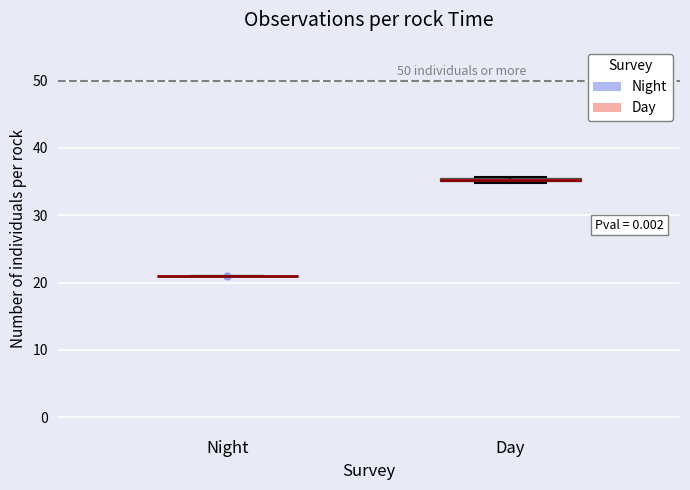

Where is the upper edge of the box for Day on the y-axis? The values are not printed on the chart, so give them approximately, as read against the axis.

36